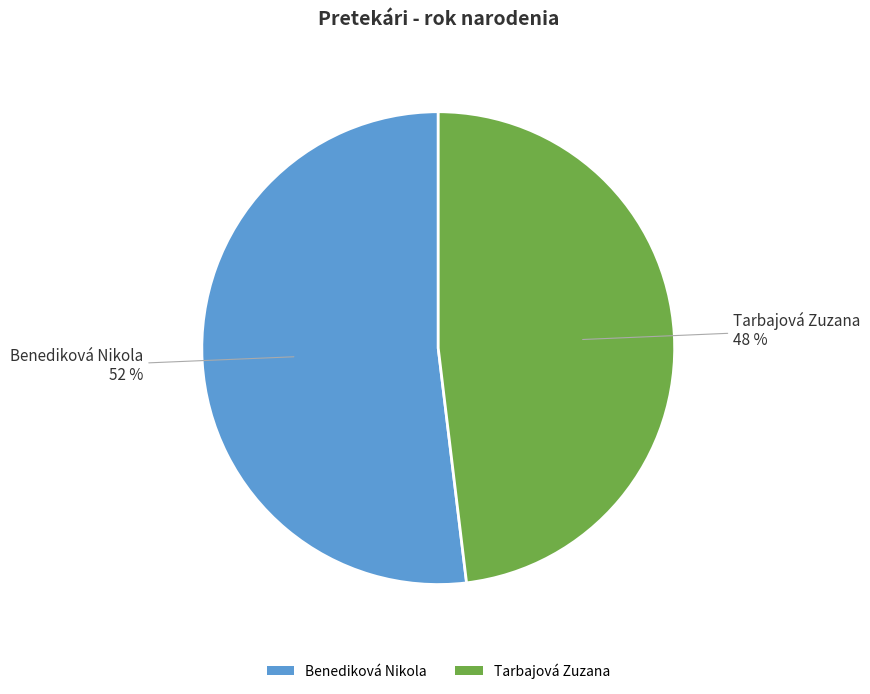

How many slices are in this pie chart?

2